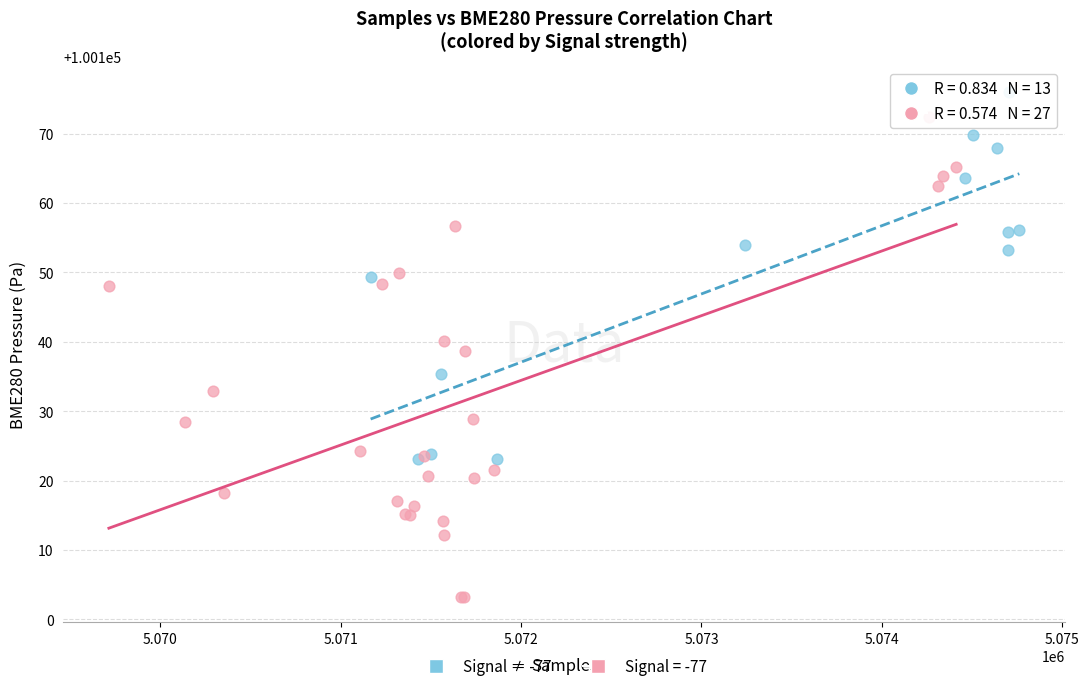

Which series has the largest Y range (max minus min)?

Signal = -77